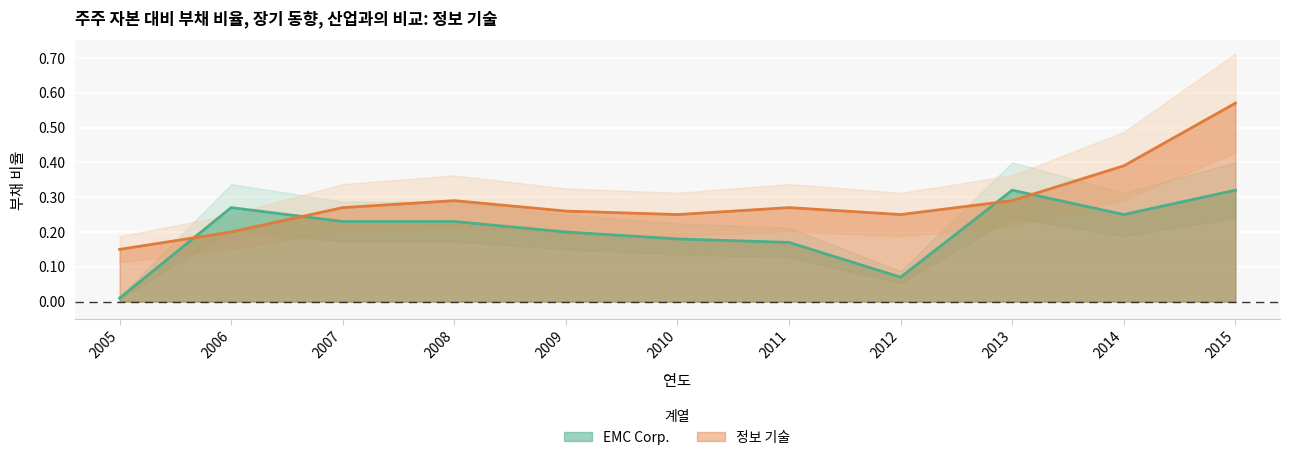

Reading left to right, list all the values displayed in this chart.

EMC Corp.: 0.0	0.3	0.2	0.2	0.2	0.2	0.2	0.1	0.3	0.2	0.3
정보 기술: 0.1	0.2	0.3	0.3	0.3	0.2	0.3	0.2	0.3	0.4	0.6